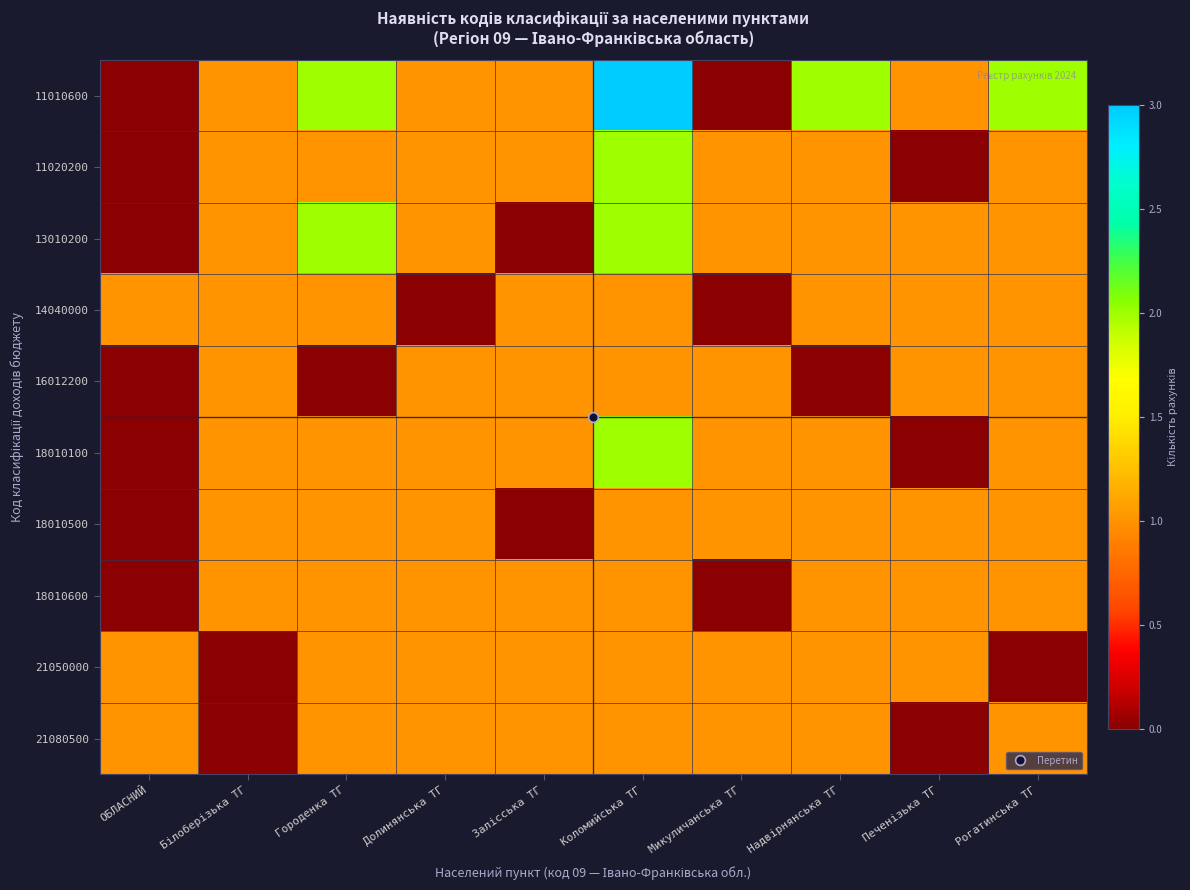

At how many categories does at least one series exceed 2?

1